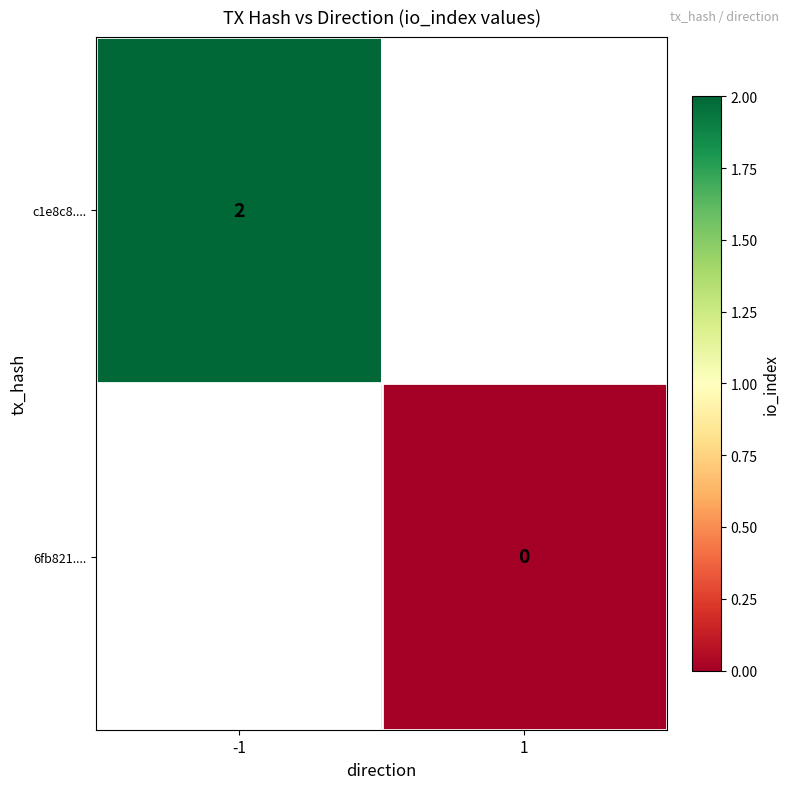

True or false: c1e8c8.... has a value of 3 at -1.

False